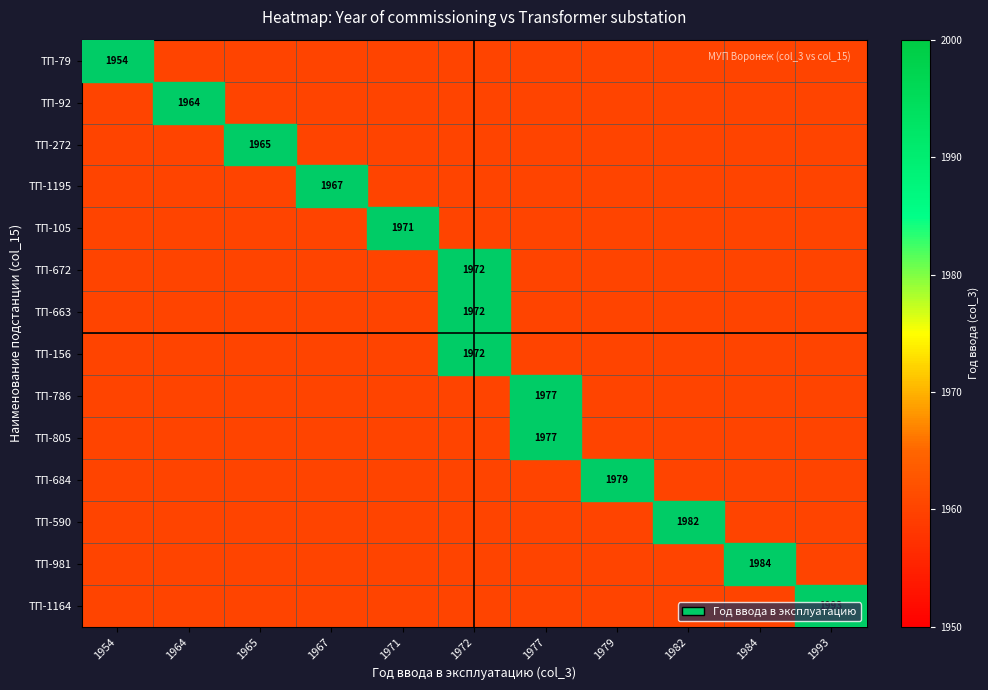

The value of 1977 at 4 is 0. True or false?

True